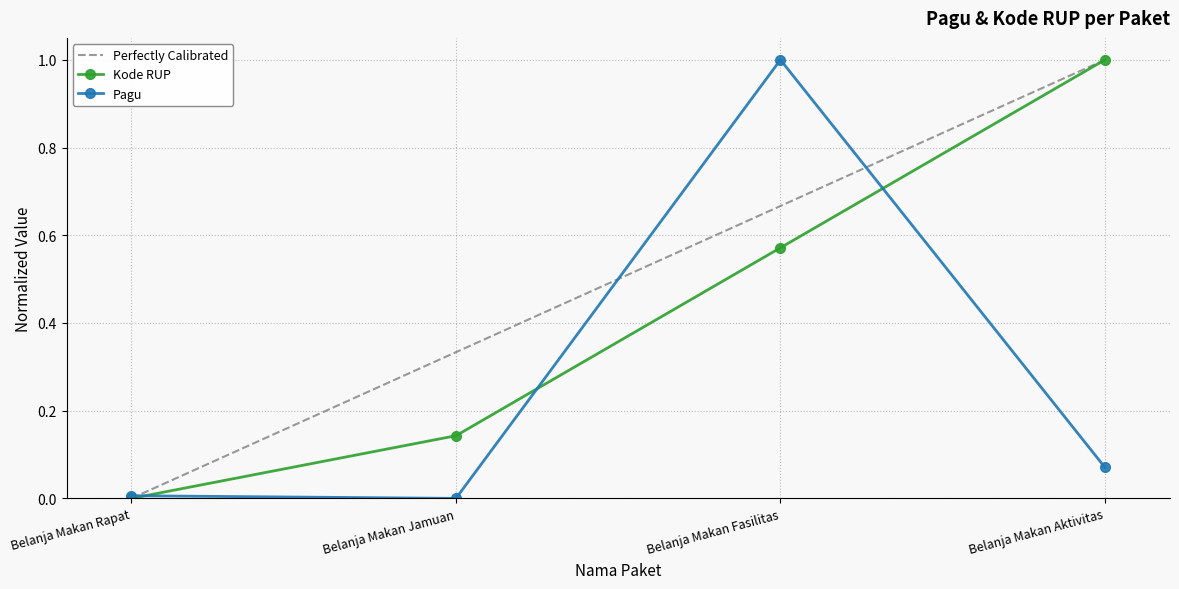

True or false: Kode RUP and Pagu intersect in this chart.

True